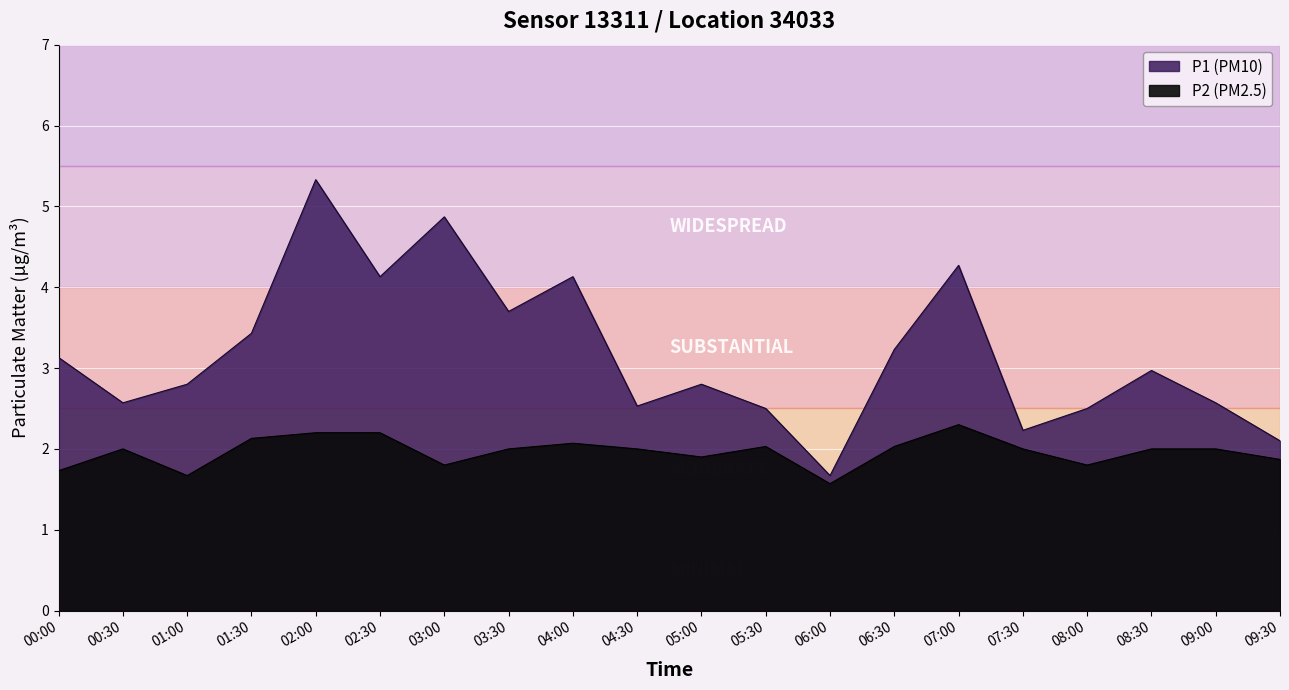

True or false: P1 and P2 intersect in this chart.

False